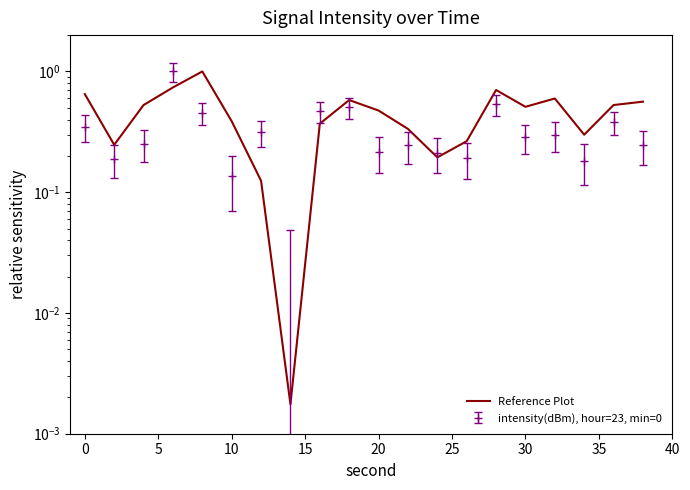

What is the maximum value shown in the chart?

1.0